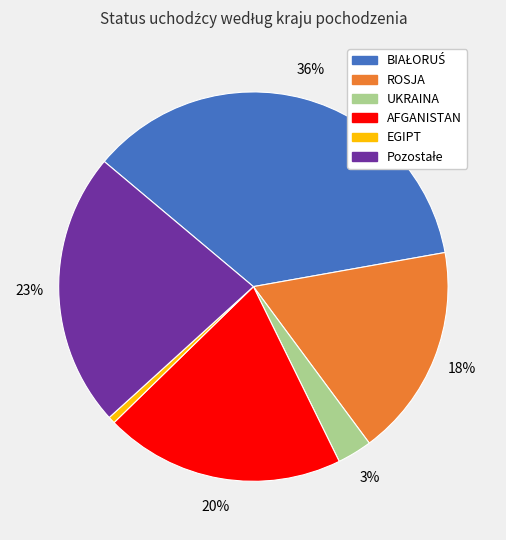

Does ROSJA represent more than half of the total?

No